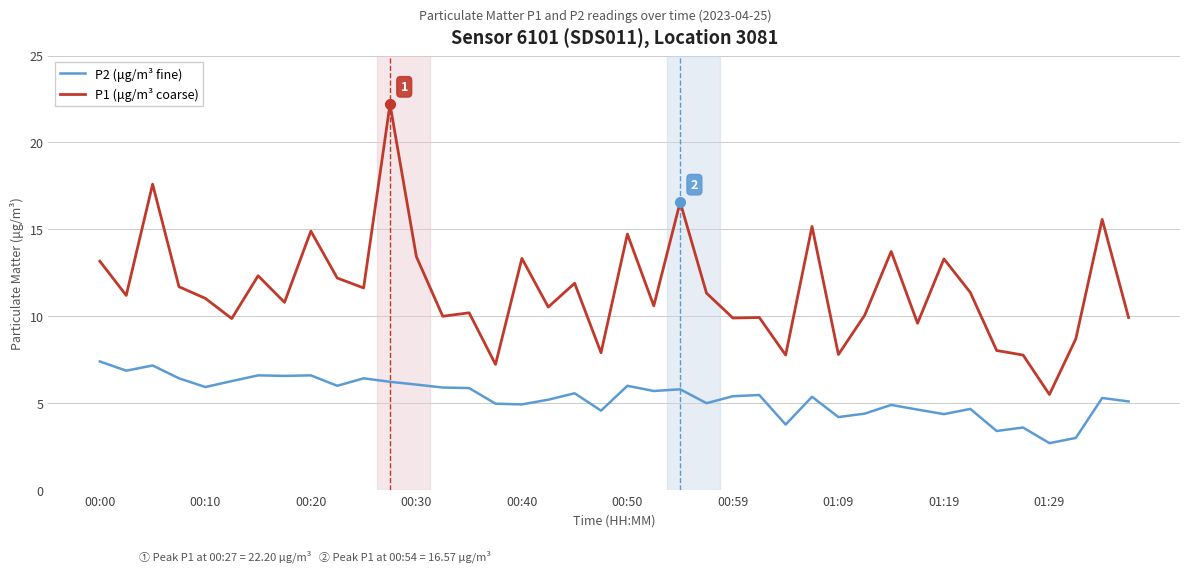

What is the sum of all P1 (μg/m³ coarse) values?

460.5